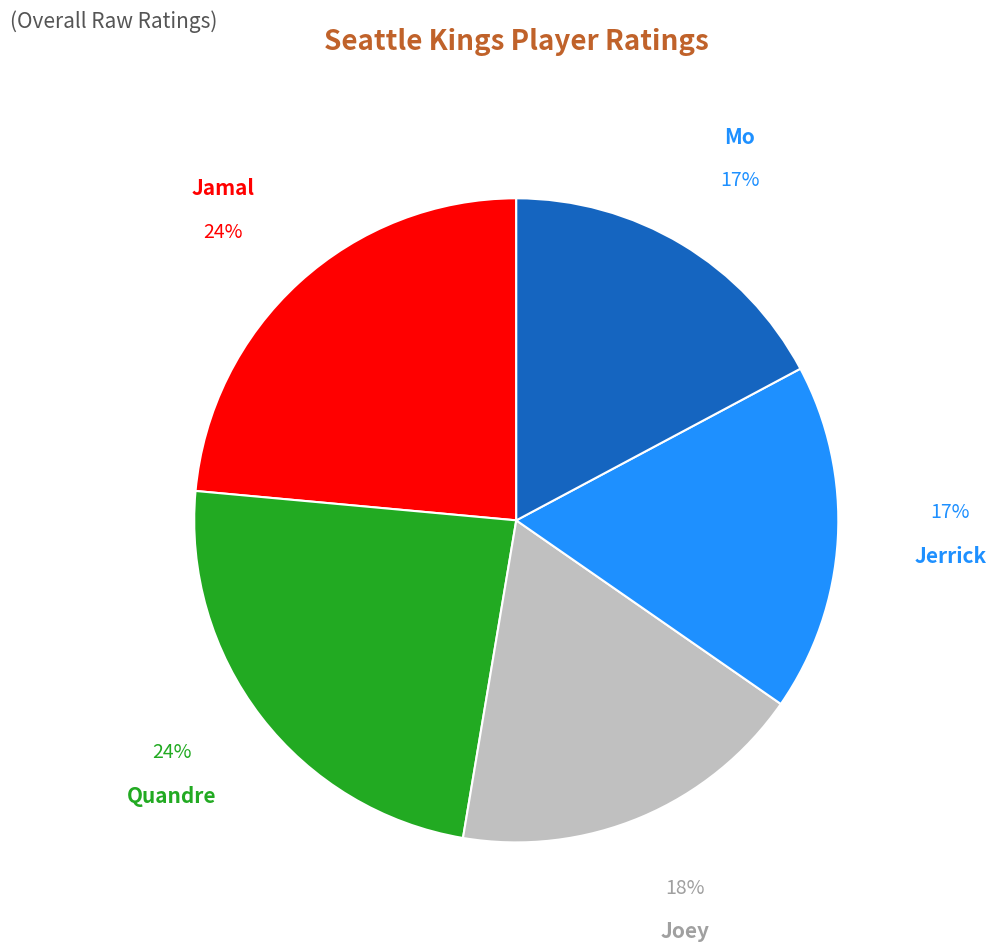

To the nearest percent, what percentage of the pie is Joey?

18%